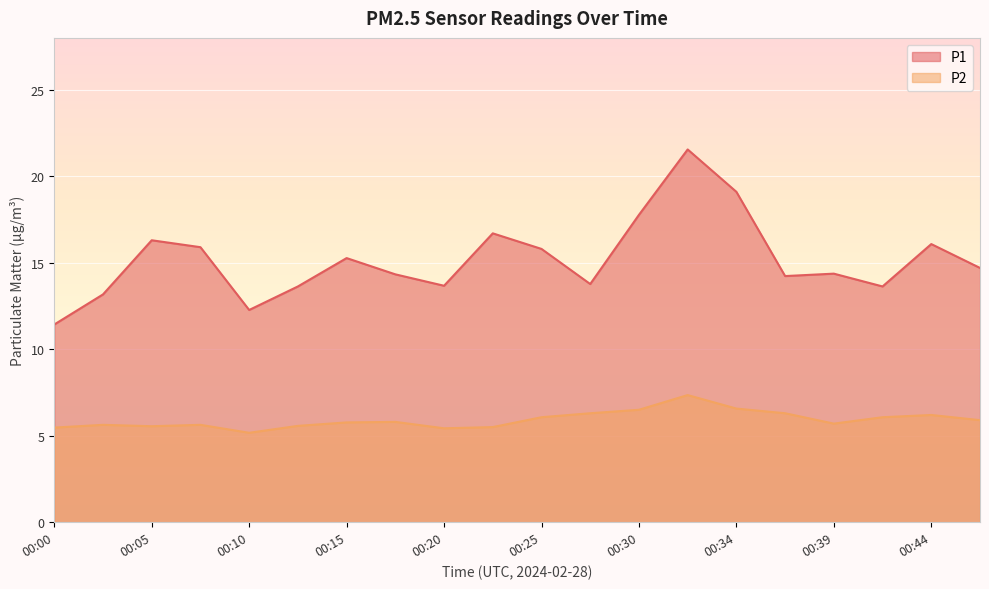

List the series in order of their overall mean, lowest first.

P2, P1